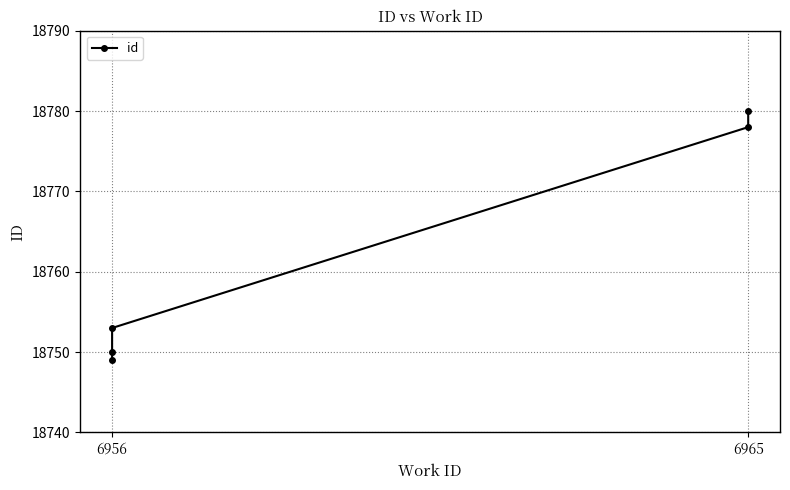

What is the label of the 1st point from the left?

6956